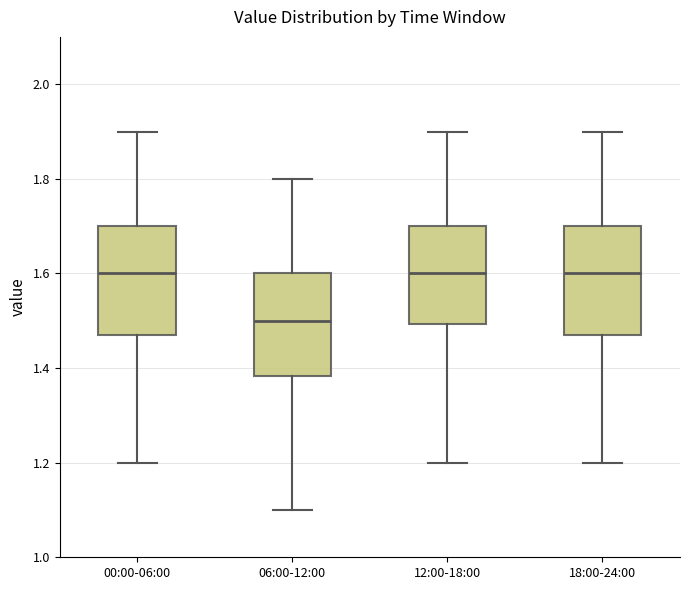

Reading left to right, read every box against the y-axis: the position of its median line, the range the box covers, and the ends of its whiskers. The values are not printed on the chart, so give them approximately, as read against the axis.

00:00-06:00: median 1.60, box 1.48 to 1.70, whiskers 1.20 to 1.90
06:00-12:00: median 1.50, box 1.38 to 1.60, whiskers 1.10 to 1.80
12:00-18:00: median 1.60, box 1.50 to 1.70, whiskers 1.20 to 1.90
18:00-24:00: median 1.60, box 1.48 to 1.70, whiskers 1.20 to 1.90